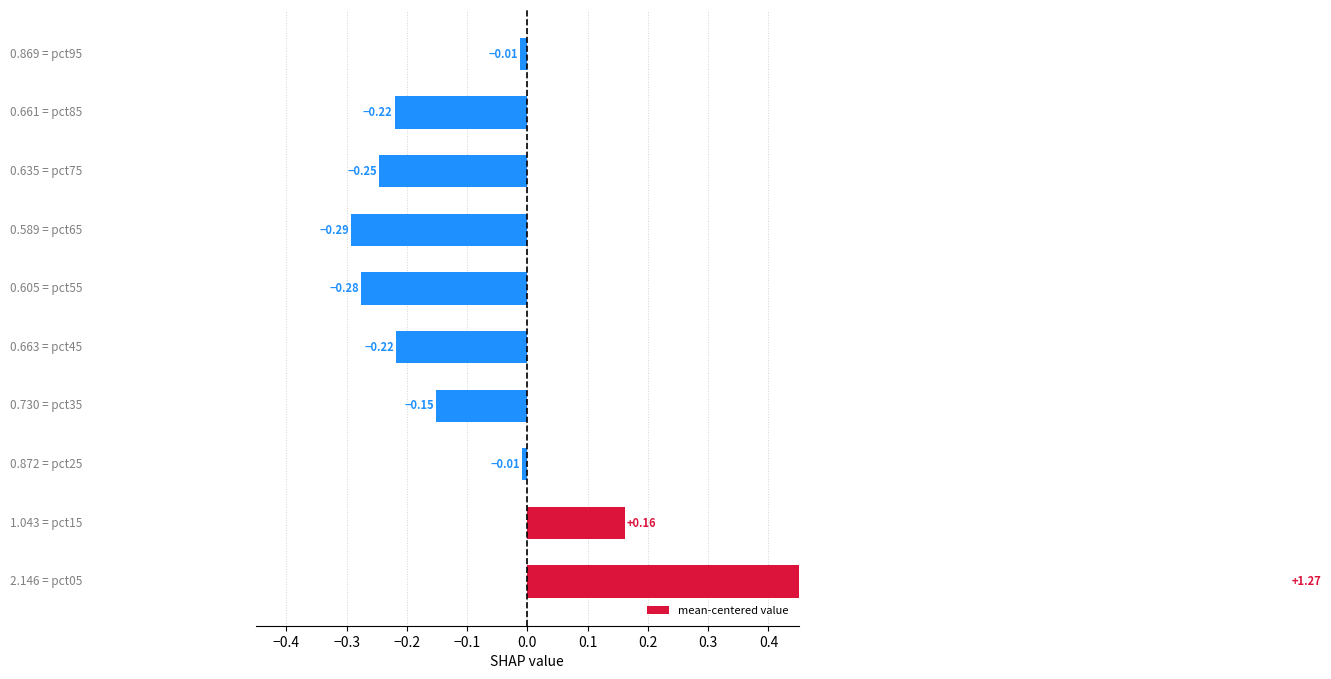

Is it true that the value at 0.3 is -0.2?

True